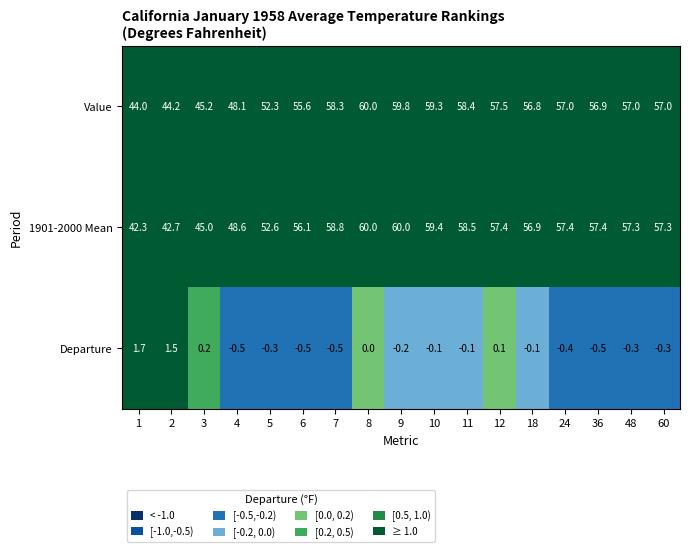

At 48, list the series in order from largest to smallest.

1901-2000 Mean, Value, Departure